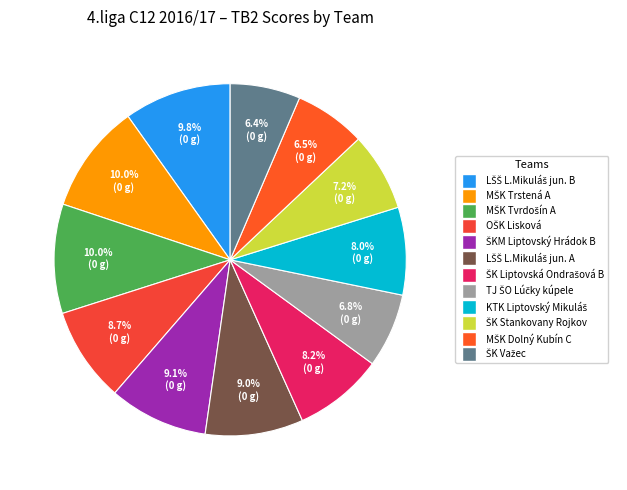

Is there a majority slice in this chart?

No